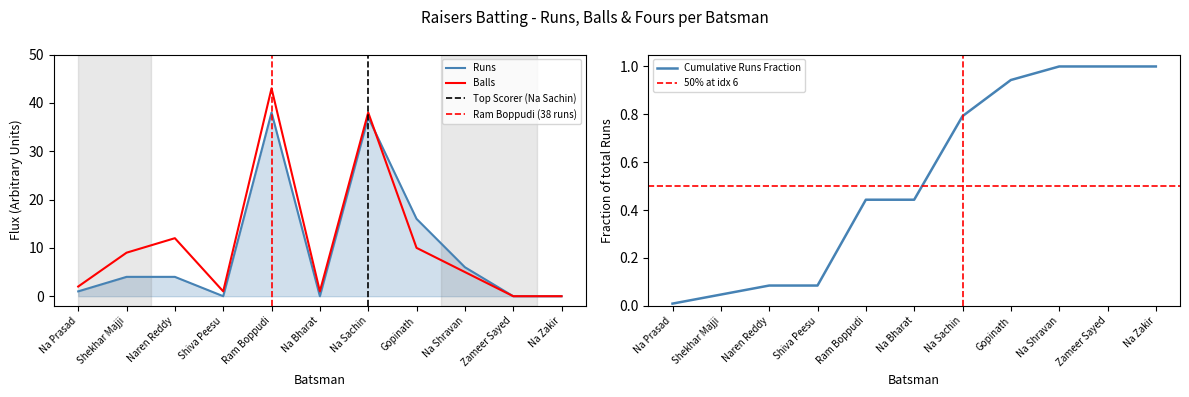

What is the label of the 4th point from the left?

Shiva Peesu